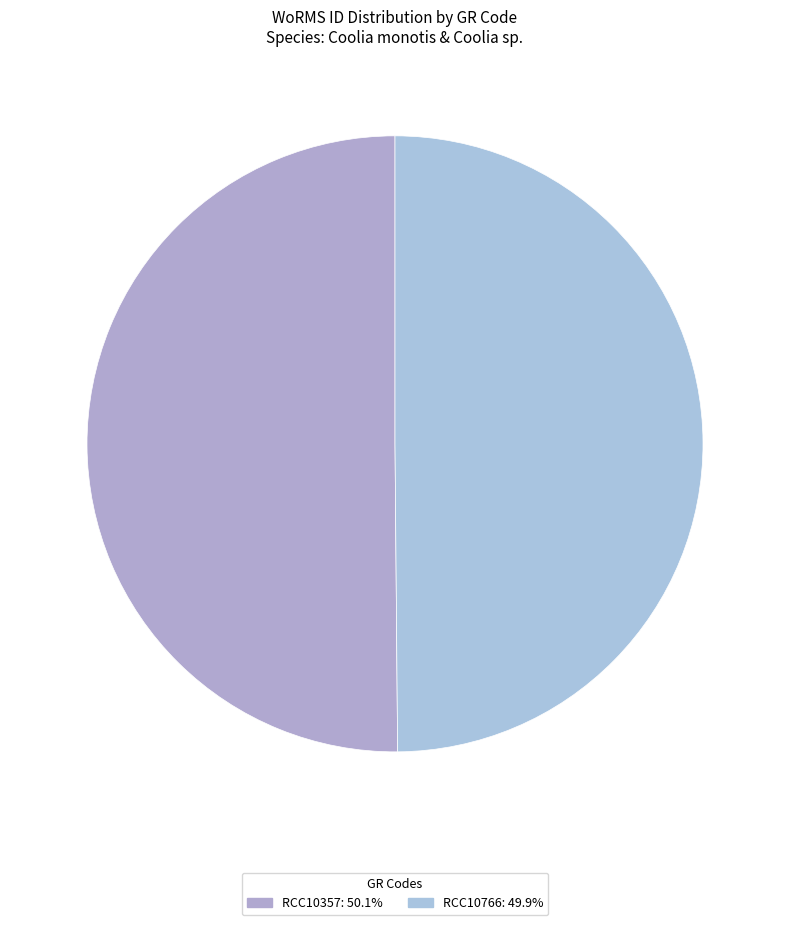

To the nearest percent, what portion does RCC10766 represent?

50%